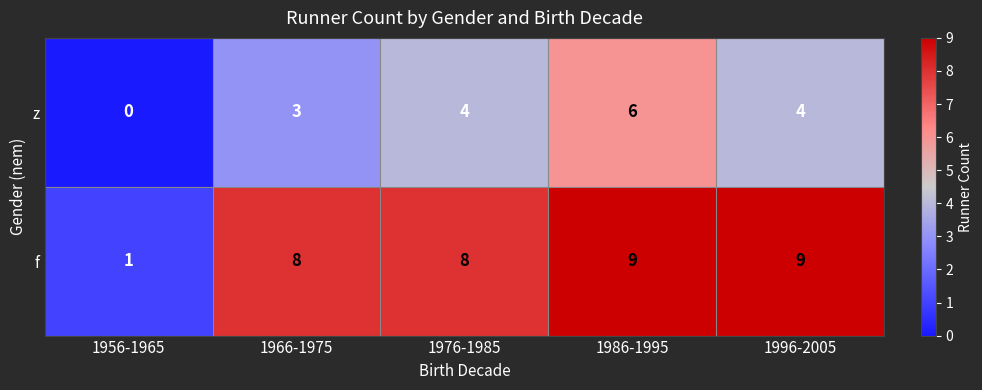

At which category is the sum across all series the highest?

1986-1995